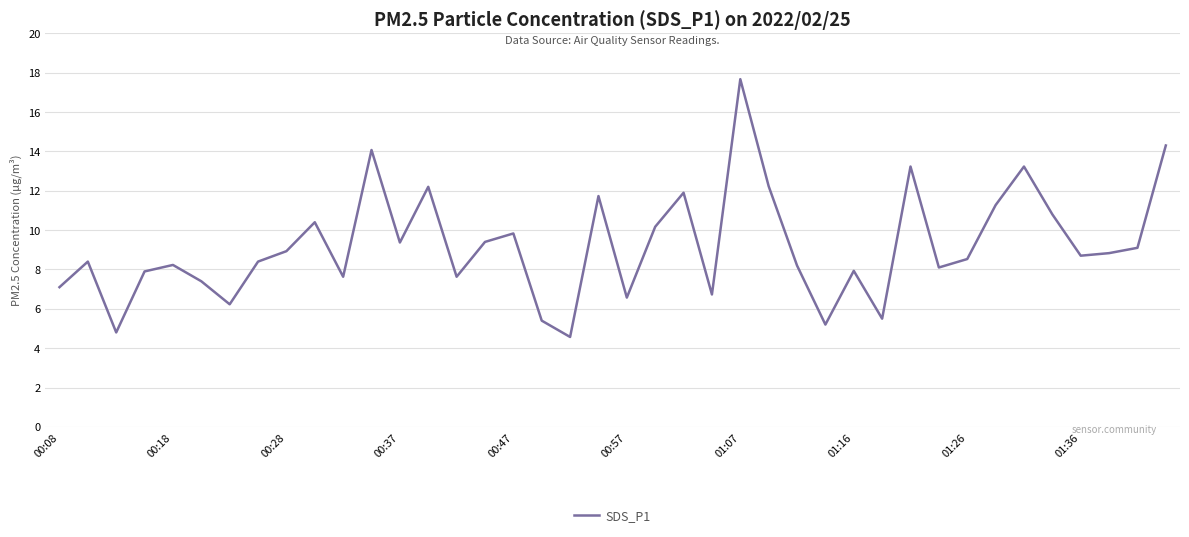

What is the difference between the second highest and second lowest values?

9.5